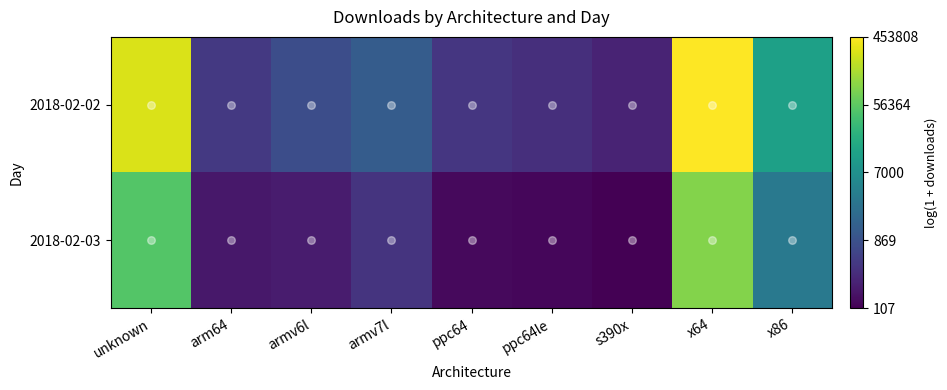

Which series has the widest spread of values?

2018-02-02